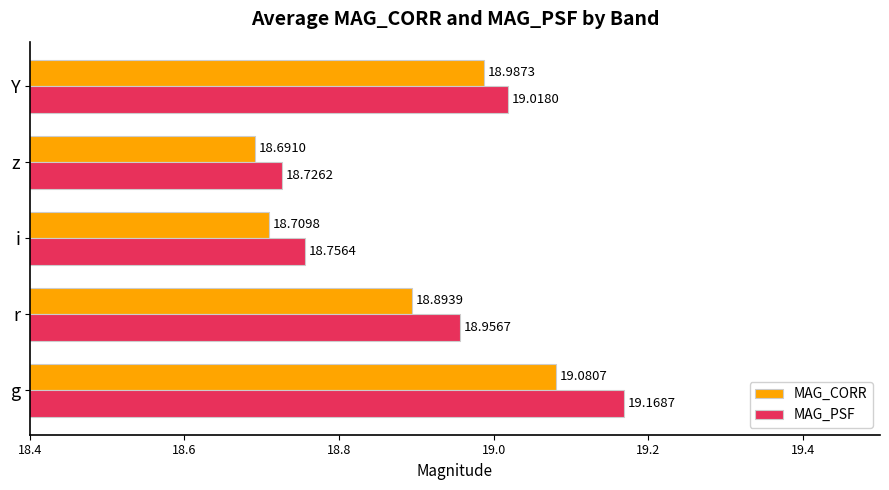

What is the average value of the MAG_PSF series?

18.9